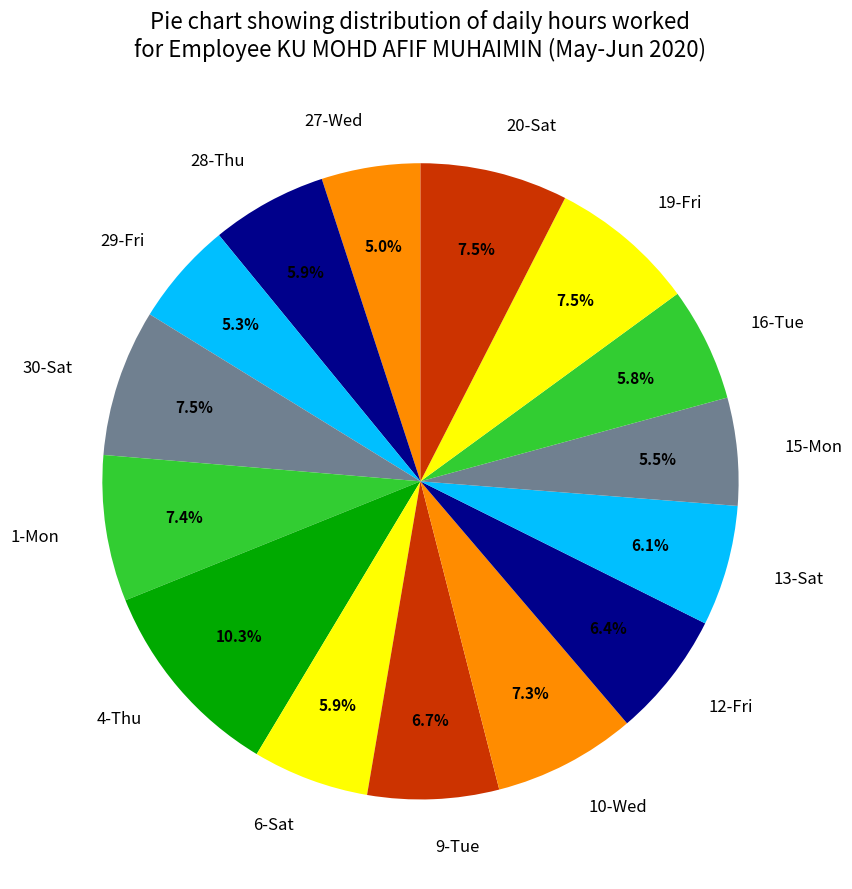

To the nearest percent, what is the average slice percentage?

7%